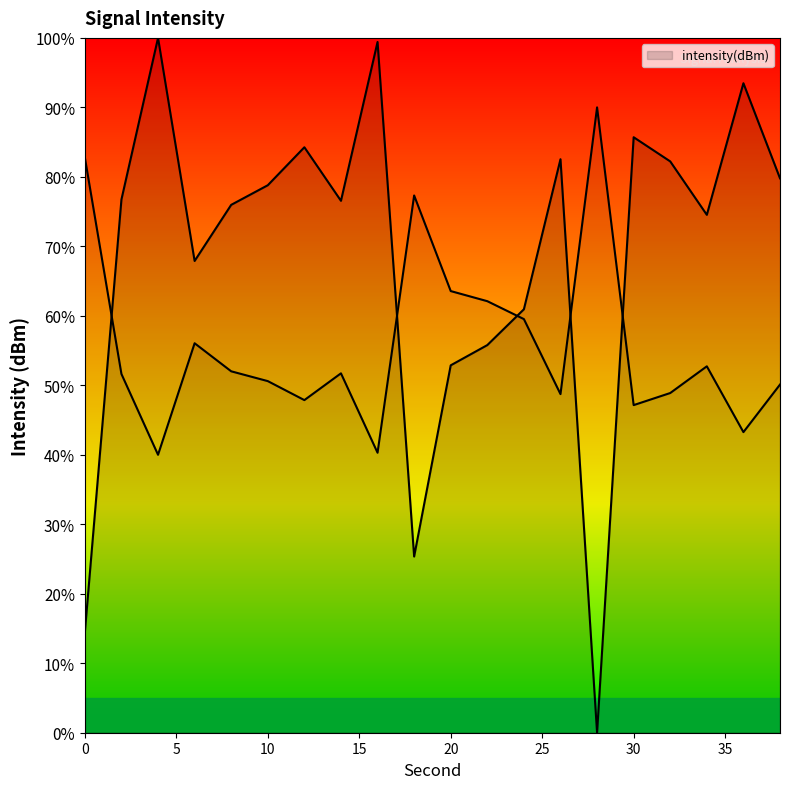

How many lines are shown in the chart?

1